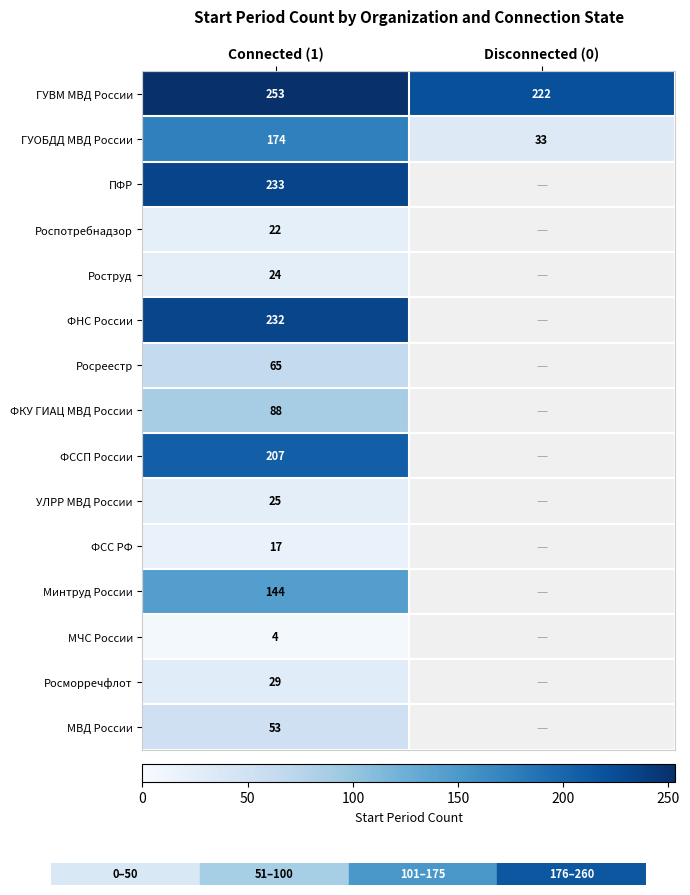

Which category has the highest value in the ГУВМ МВД России series?

Connected (1)